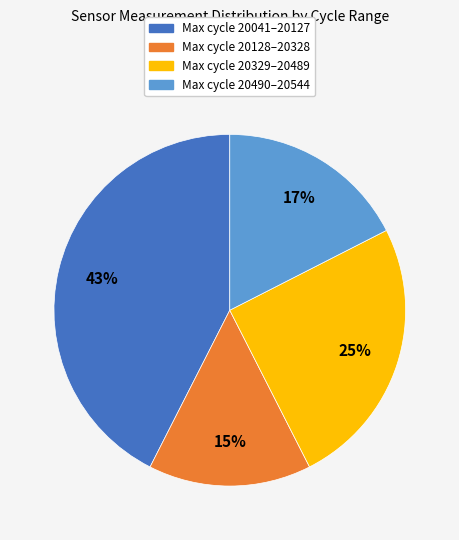

Is there any slice that represents more than half of the pie?

No